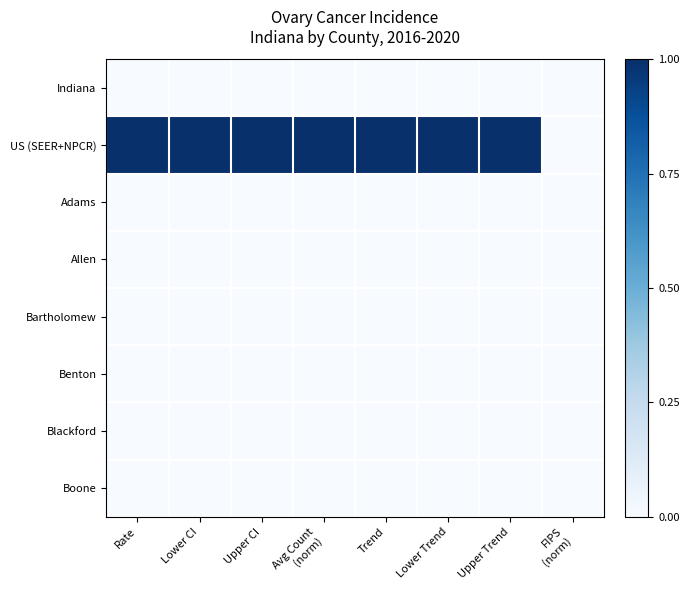

At which category is the sum across all series the highest?

Rate